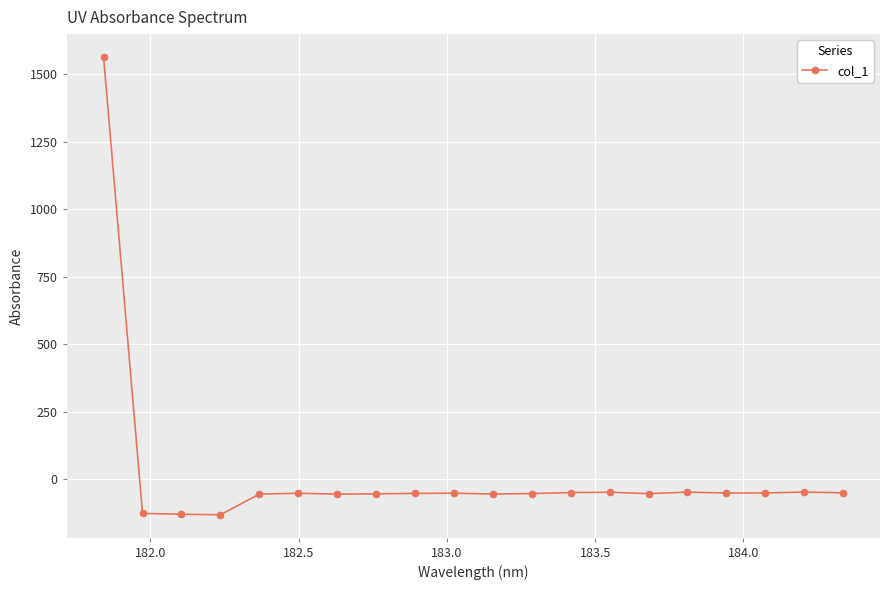

What is the difference between the second highest and minimum values?

84.1